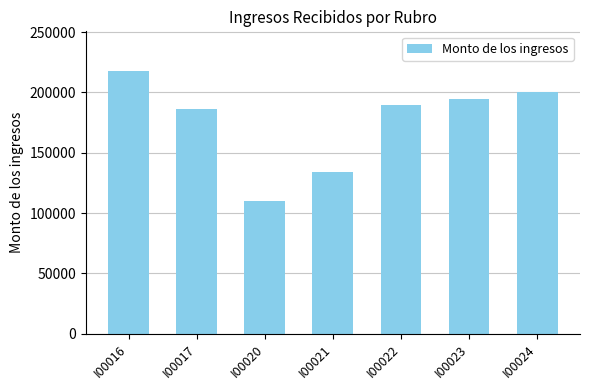

Rank the categories by value from lowest to highest.

I00020, I00021, I00017, I00022, I00023, I00024, I00016